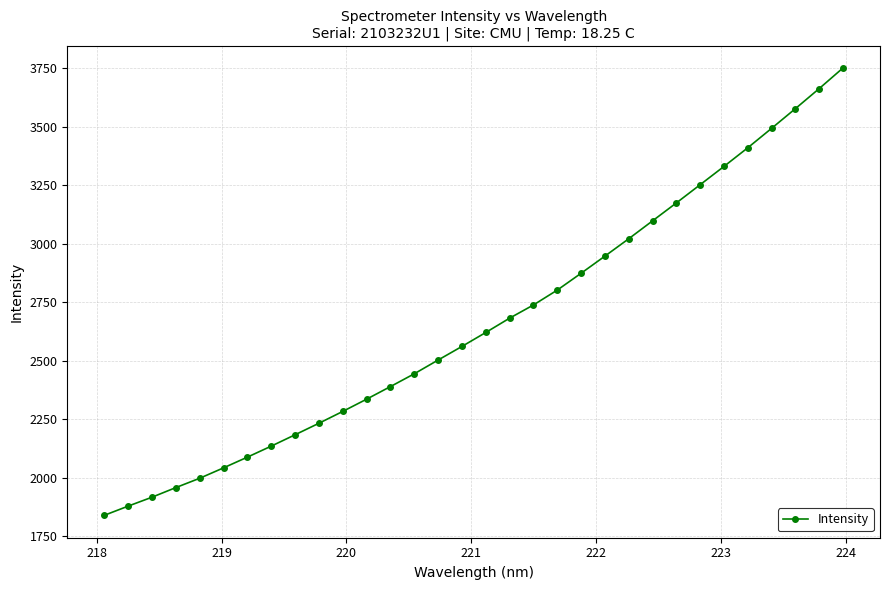

What is the greatest value displayed?

3752.1